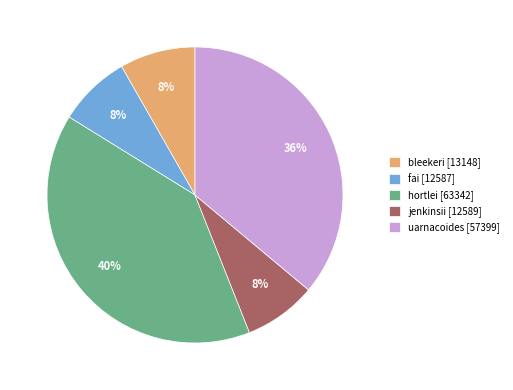

Is there any slice that represents more than half of the pie?

No